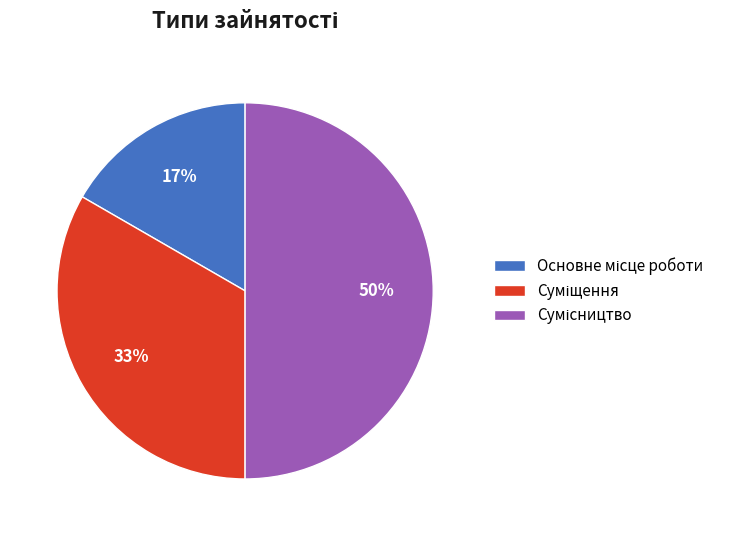

To the nearest percent, what is the average slice percentage?

33%